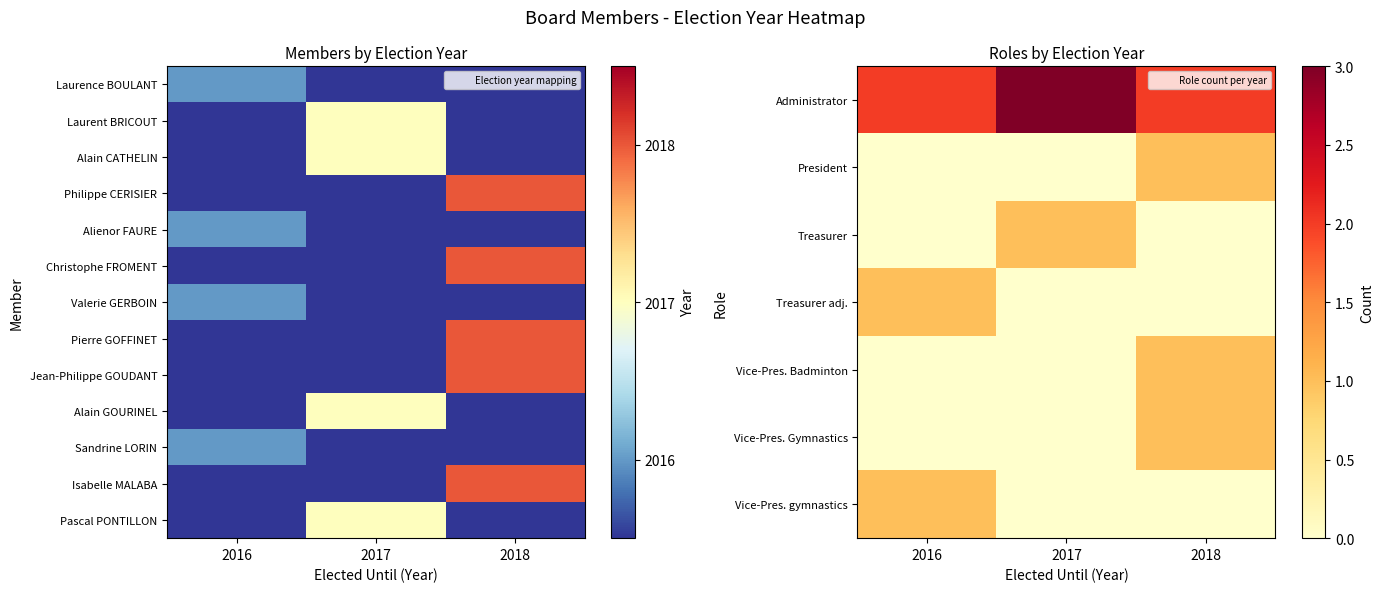

The Isabelle MALABA series shows 2018 at 2018. True or false?

True